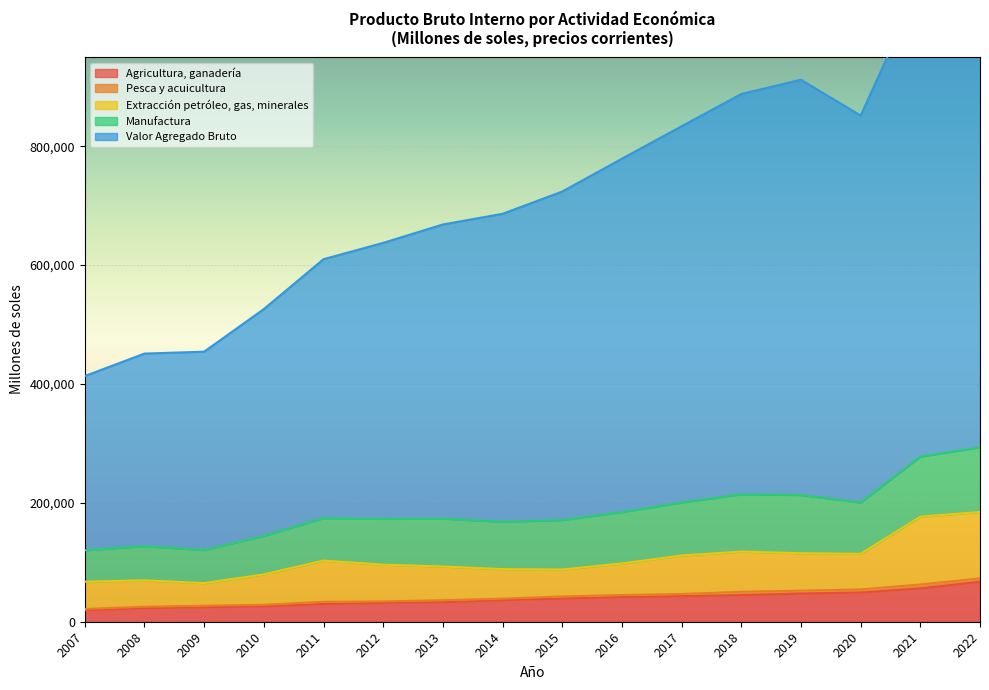

What is the value of the Manufactura point at the 15th from the left?

101015